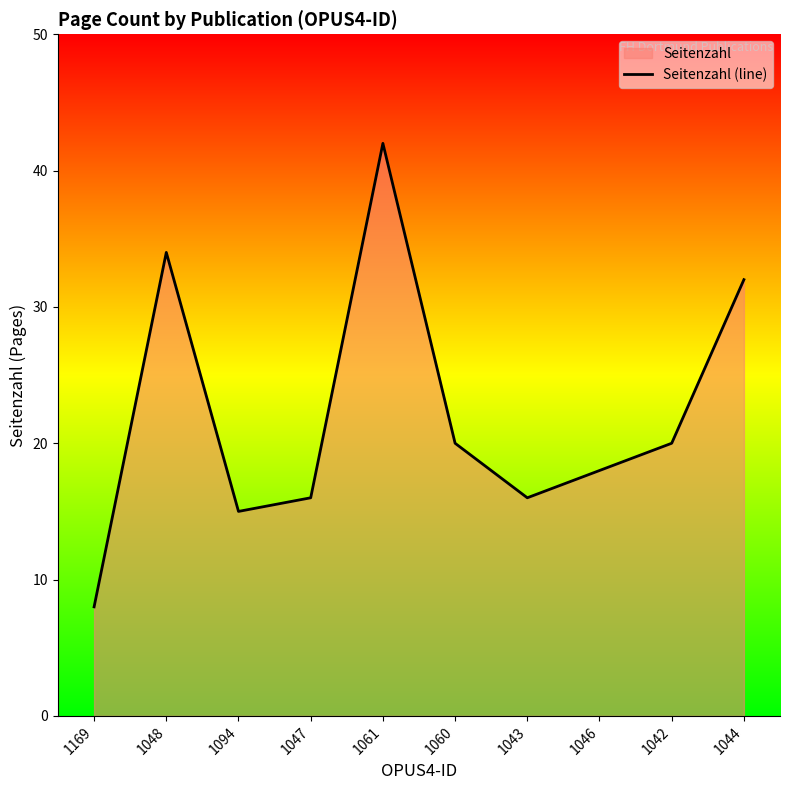

What is the label of the 8th point from the right?

1094